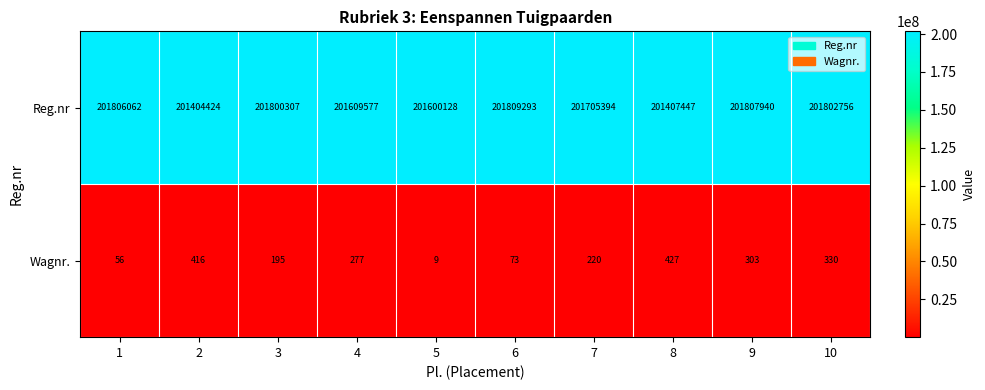

Between 5 and 8, which series saw the biggest shift?

Reg.nr